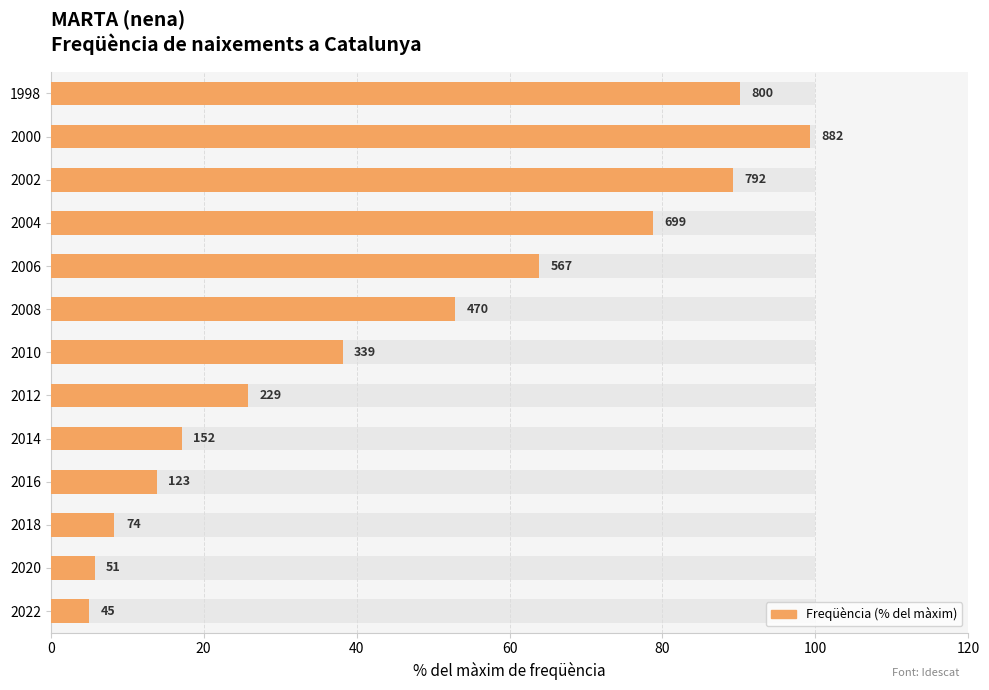

True or false: the data shows 5.1 at 0.

True